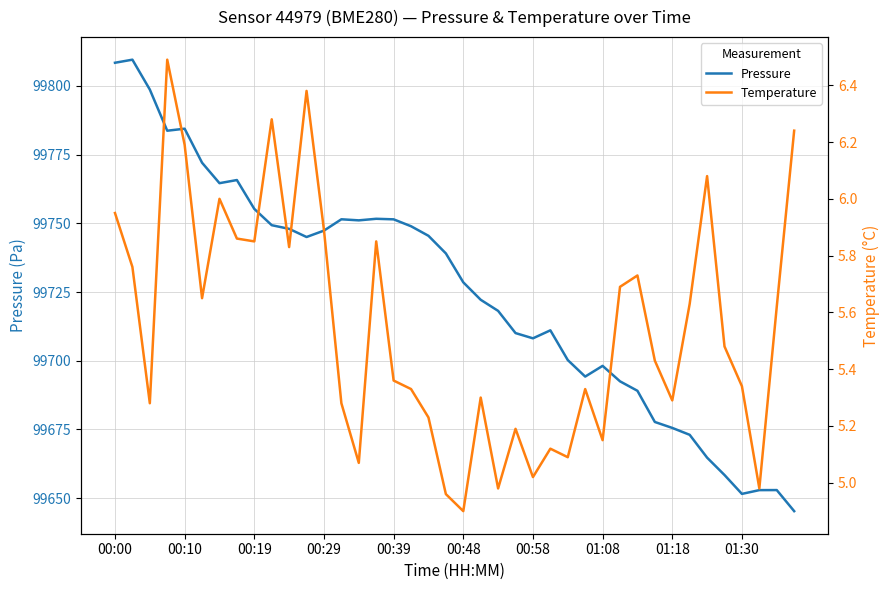

The value of Pressure at 00:39 is 99751.5. True or false?

True